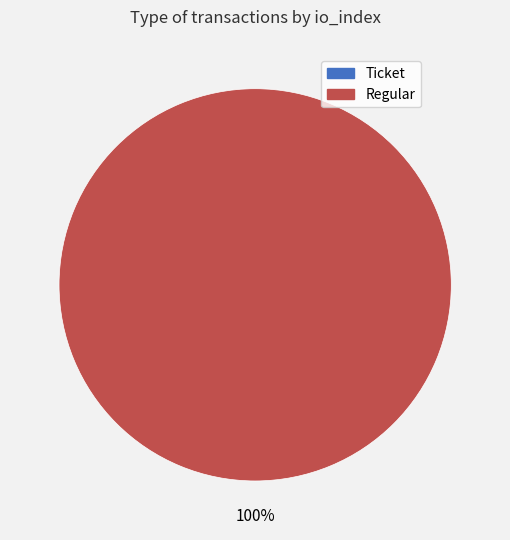

Which category has the biggest portion of the pie?

Regular